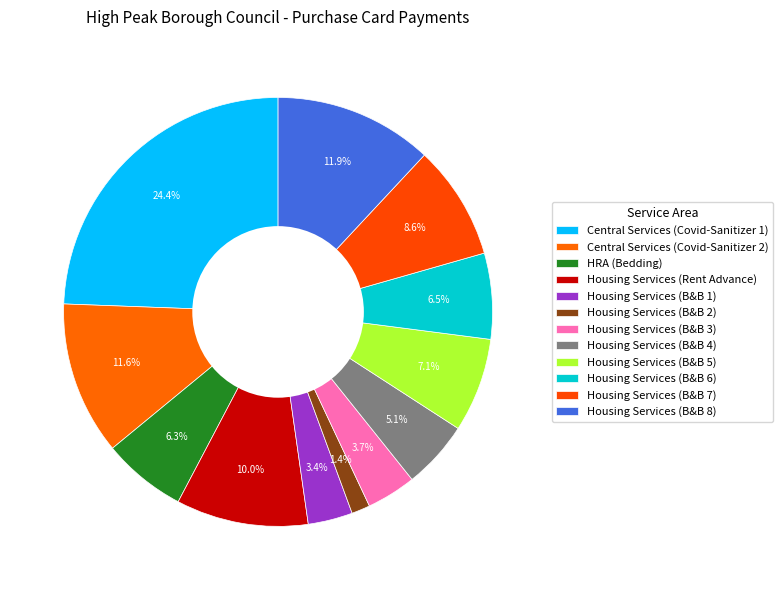

How many segments does this pie chart have?

12